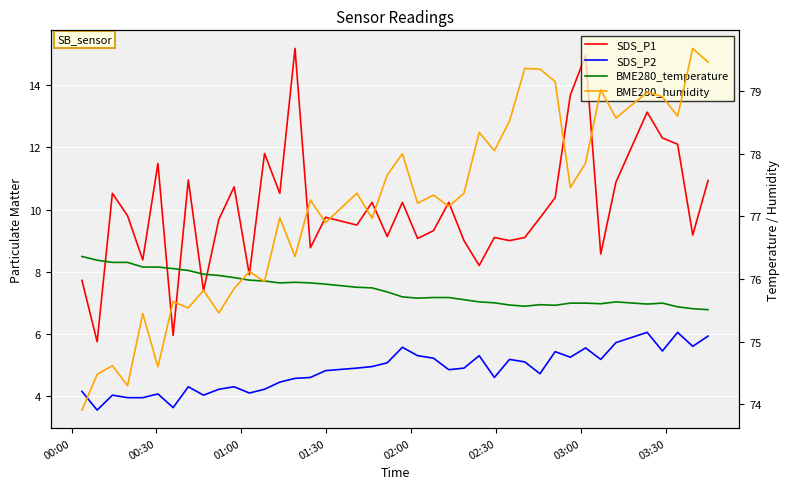

True or false: SDS_P1 and BME280_humidity cross at least once.

False